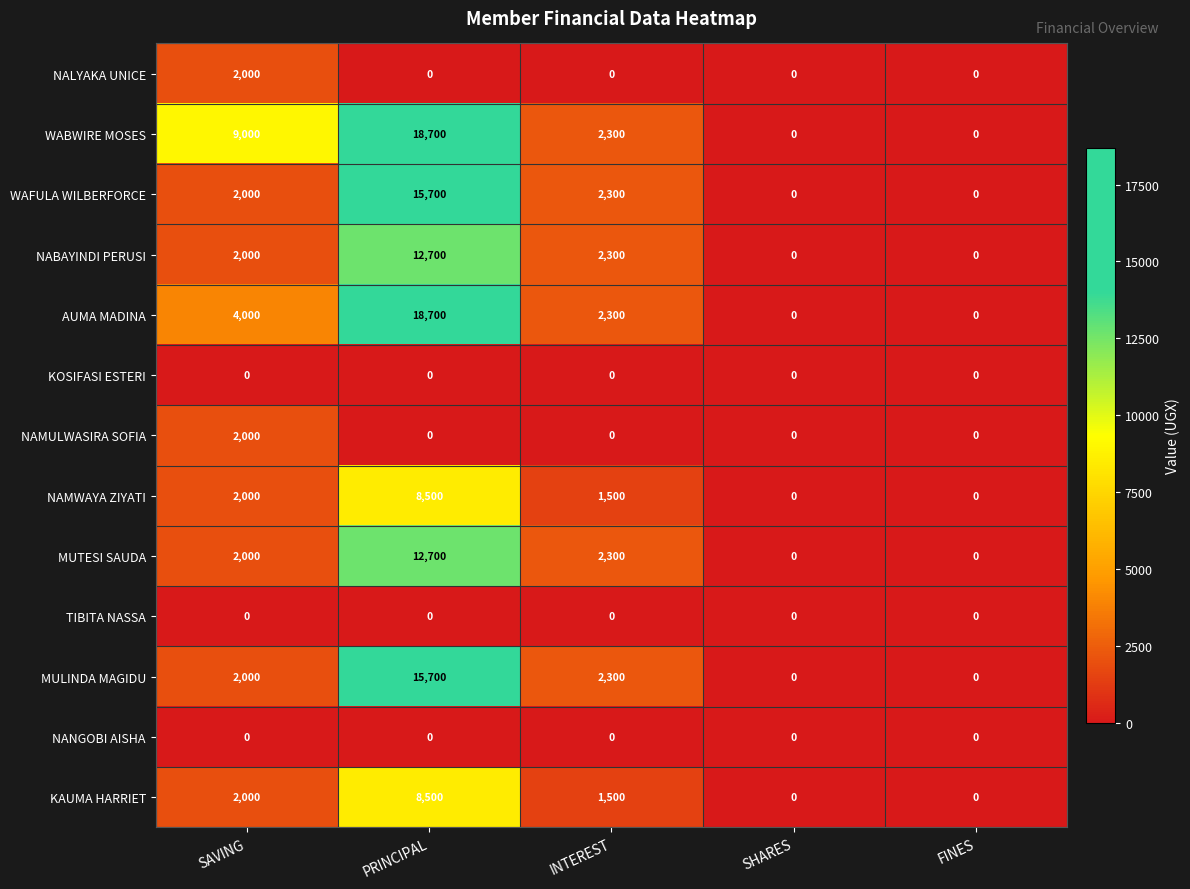

What is the sum of the NAMWAYA ZIYATI values at PRINCIPAL and INTEREST?

10000